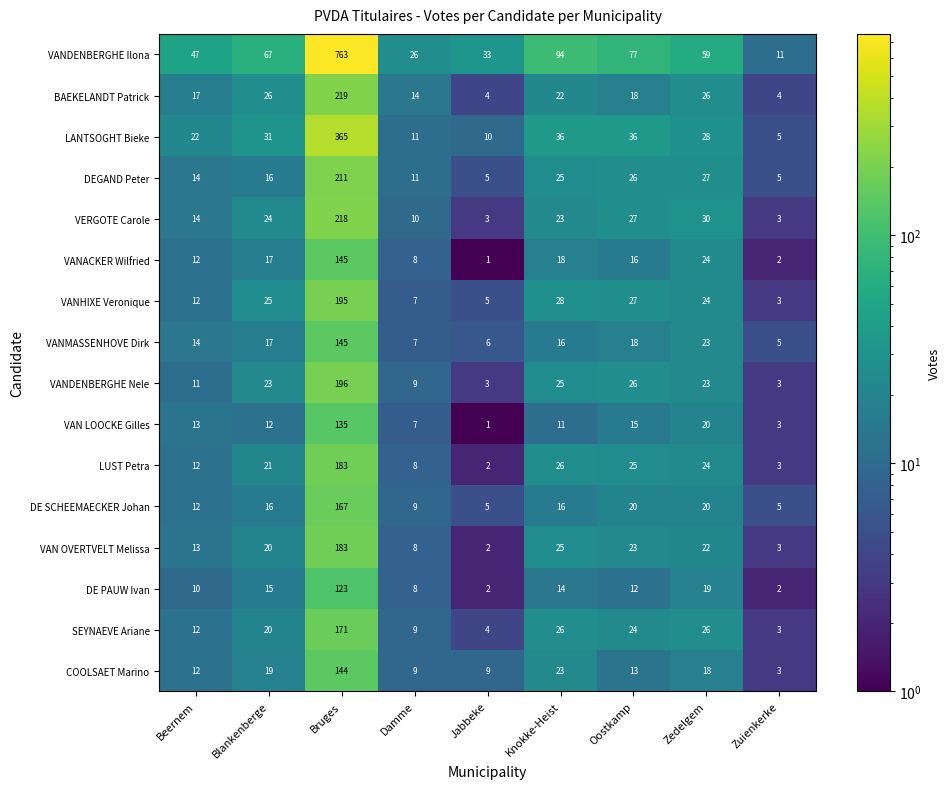

Which series has the largest range (max minus min)?

VANDENBERGHE Ilona